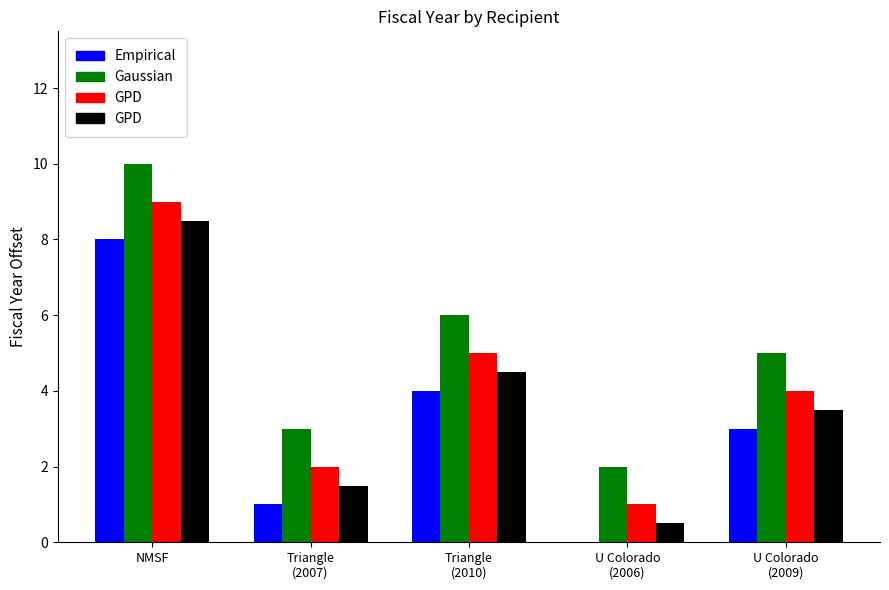

What is the maximum value shown in the chart?

10.0